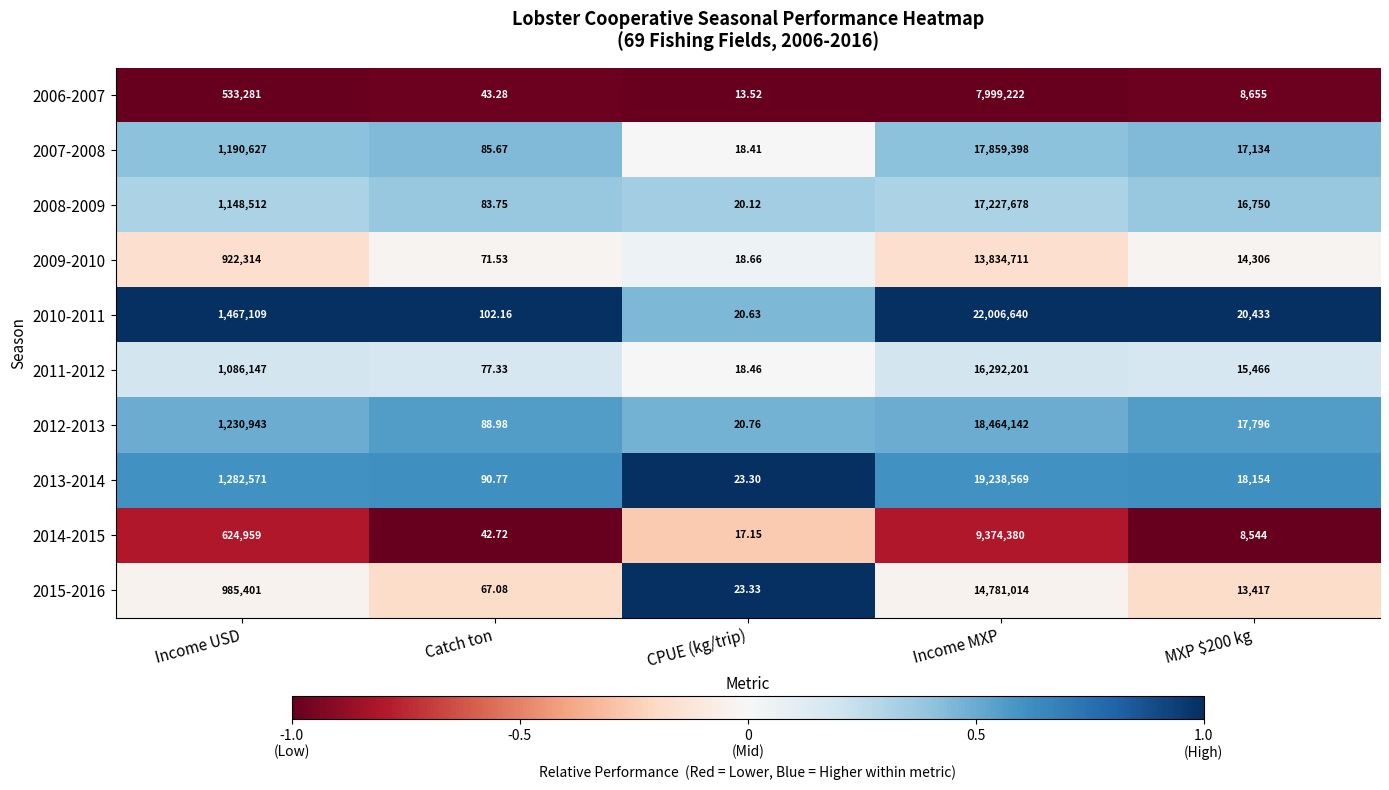

Which label corresponds to the smallest value in the chart?

CPUE (kg/trip)